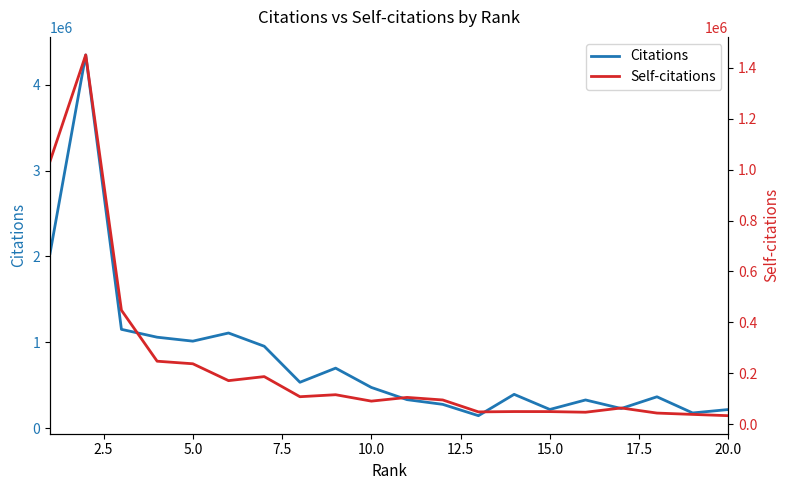

True or false: Self-citations has more than 1 interior local peaks.

True